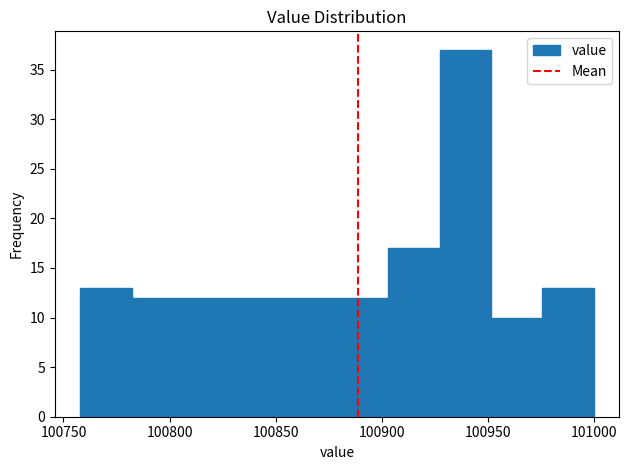

What is the height of the bar covering 100830 to 100855 on the x-axis? Neither the bar edges nor the heights are printed on the chart, so give them approximately, as read against the axes.

12